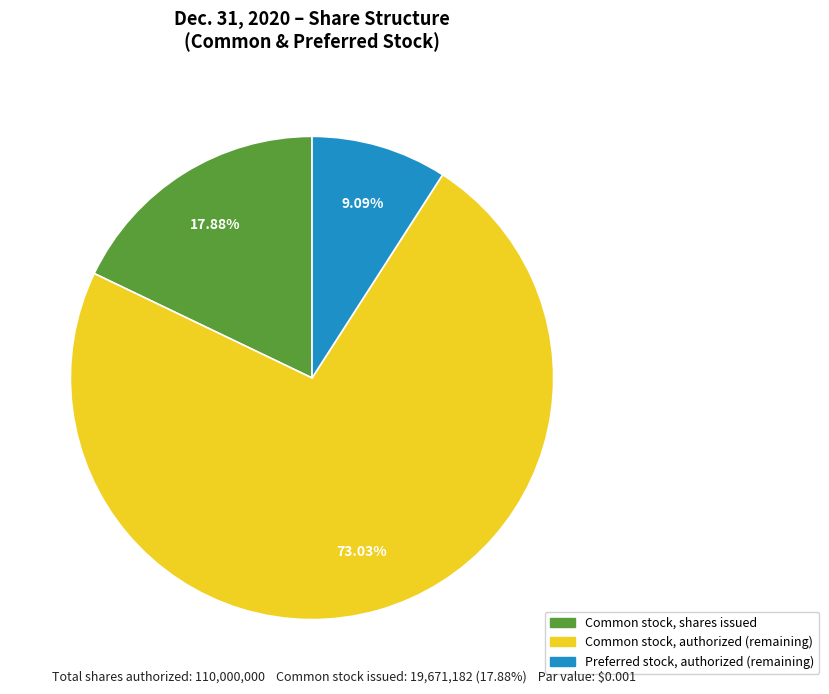

Count the number of slices in the pie.

3